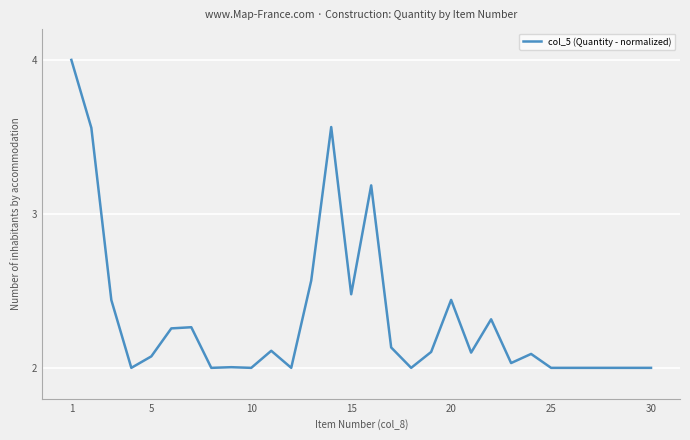

What is the maximum value shown in the chart?

4.0